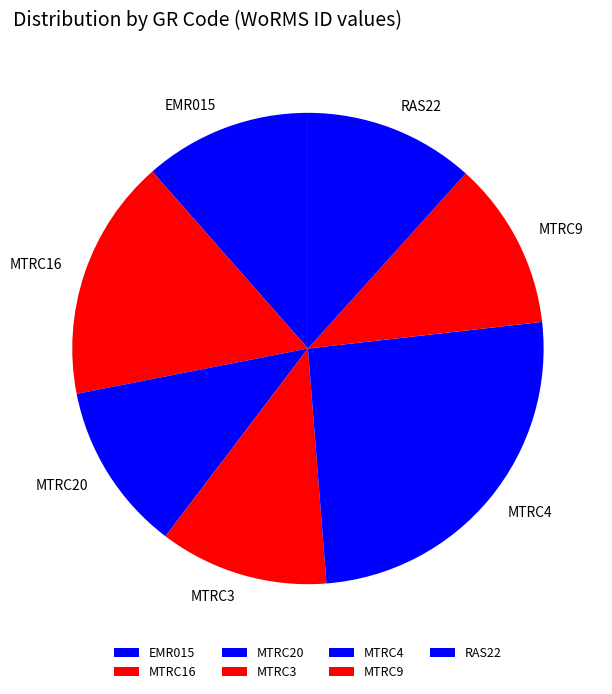

True or false: MTRC9 accounts for 12% of the total.

True